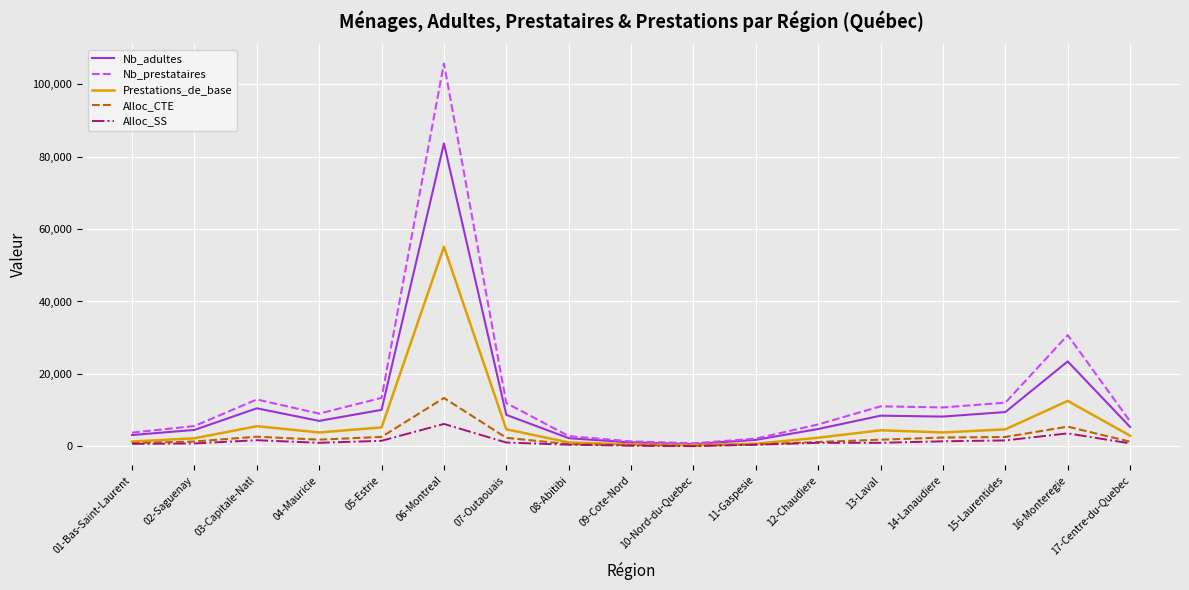

What are all the series names shown in the legend?

Nb_adultes, Nb_prestataires, Prestations_de_base, Alloc_CTE, Alloc_SS